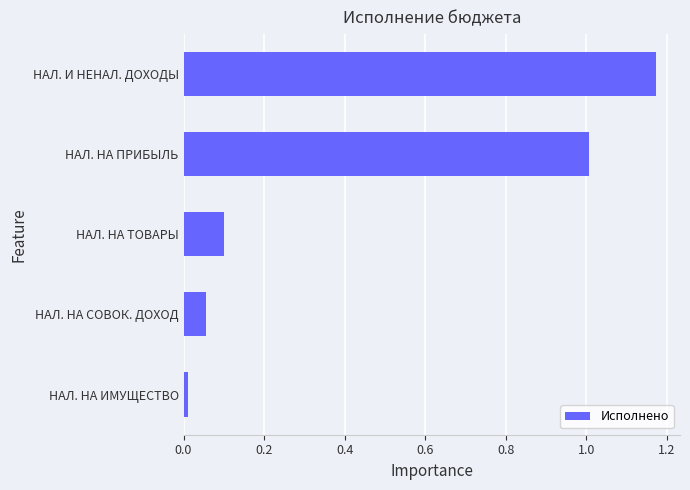

Which has a higher value, НАЛ. НА ИМУЩЕСТВО or НАЛ. НА ТОВАРЫ?

НАЛ. НА ТОВАРЫ